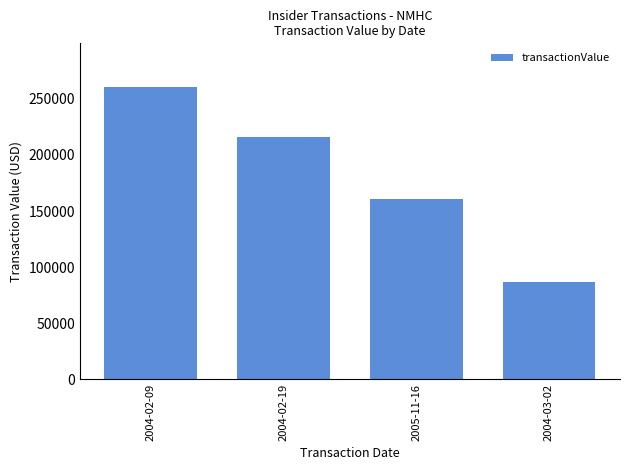

Which label corresponds to the smallest value in the chart?

2004-03-02